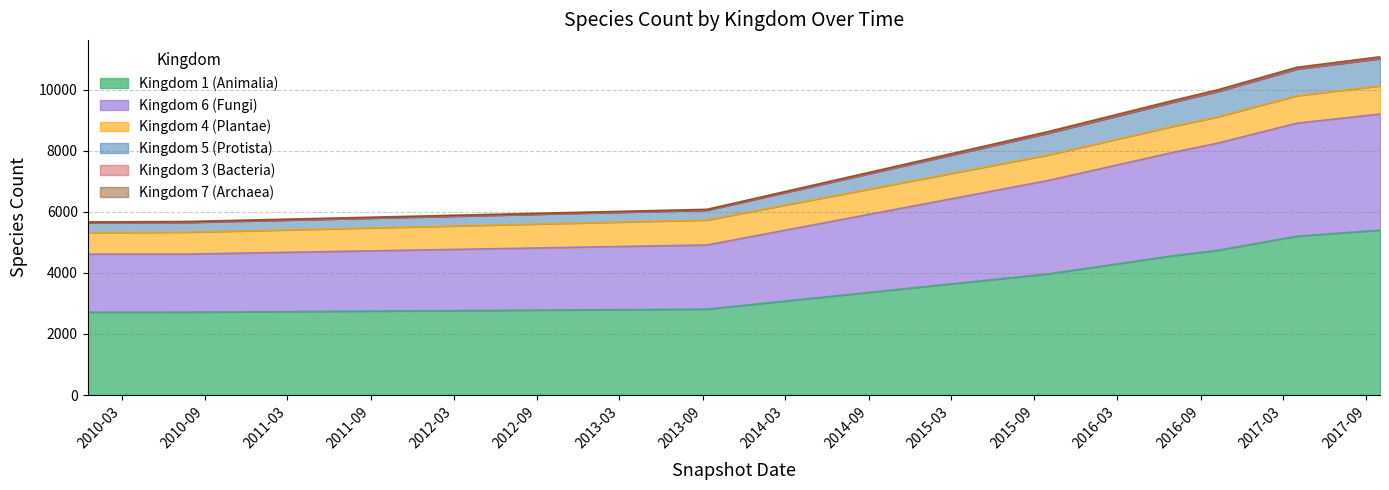

Rank the categories by 1 value from highest to lowest.

2017-10-01, 2017-04-01, 2016-10-07, 2016-07-04, 2015-10-01, 2013-09-10, 2010-07-26, 2009-12-16